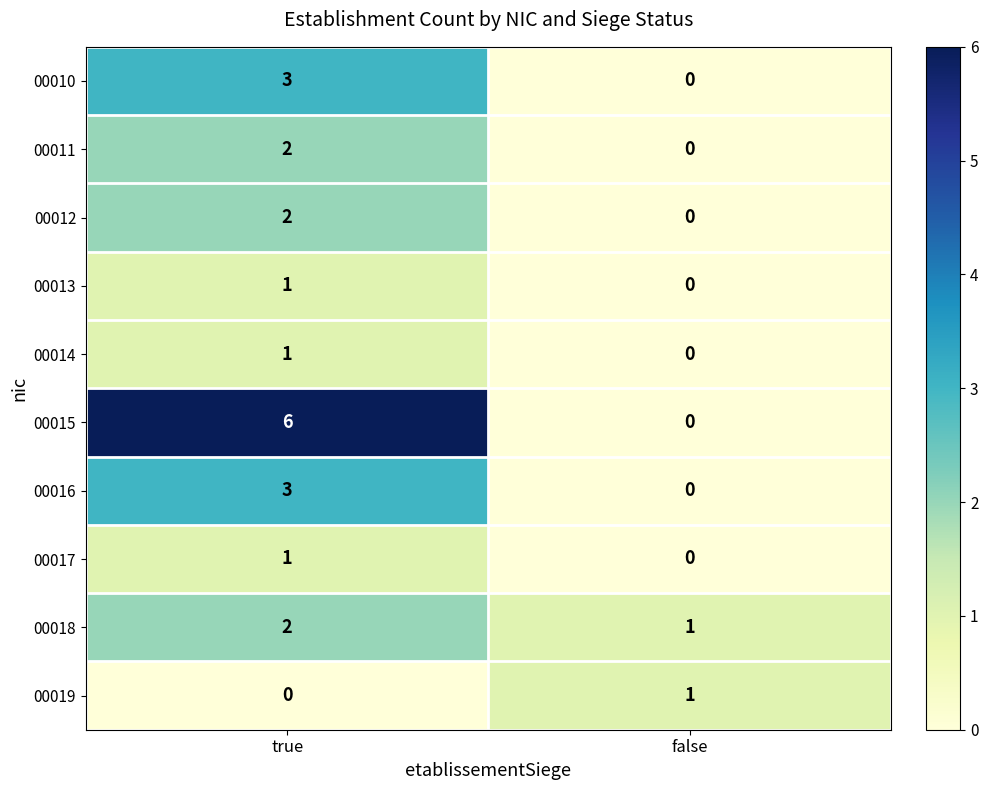

Which series changed the most between true and false?

00015